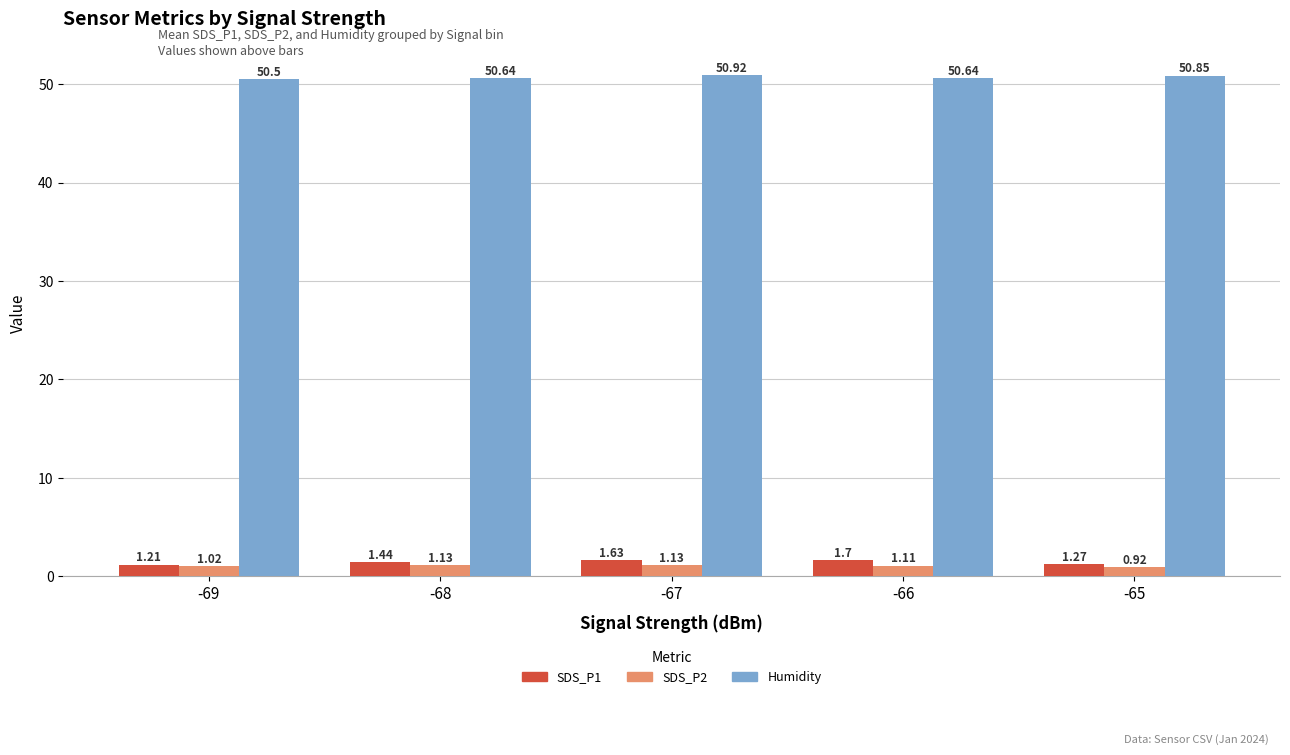

At which category does the chart reach its minimum across all series?

-65